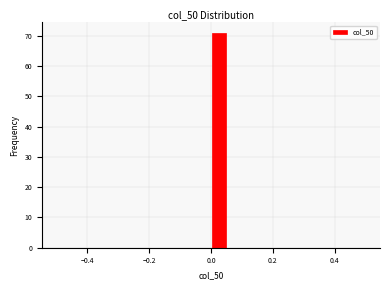

Read against the x-axis, roughly where is the centre of the tallest bar?

0.02